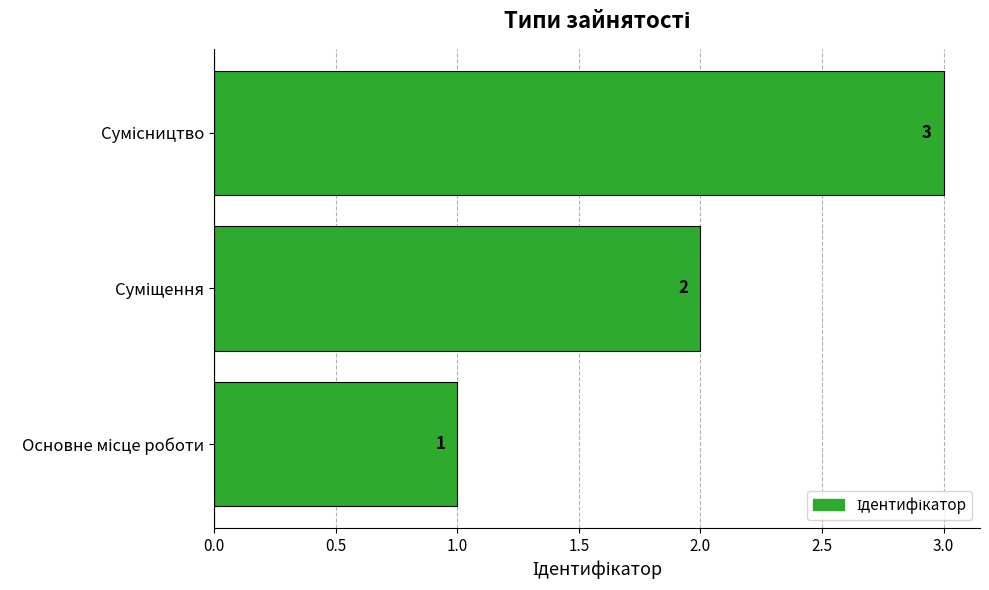

How many values are between 1 and 3?

3